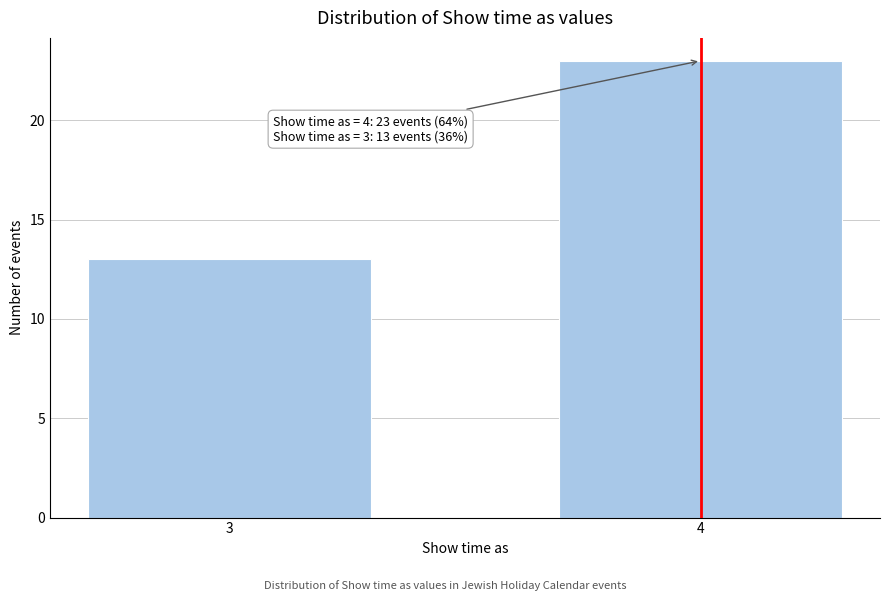

Reading right to left, what are all the values shown in this chart?

4=23	3=13